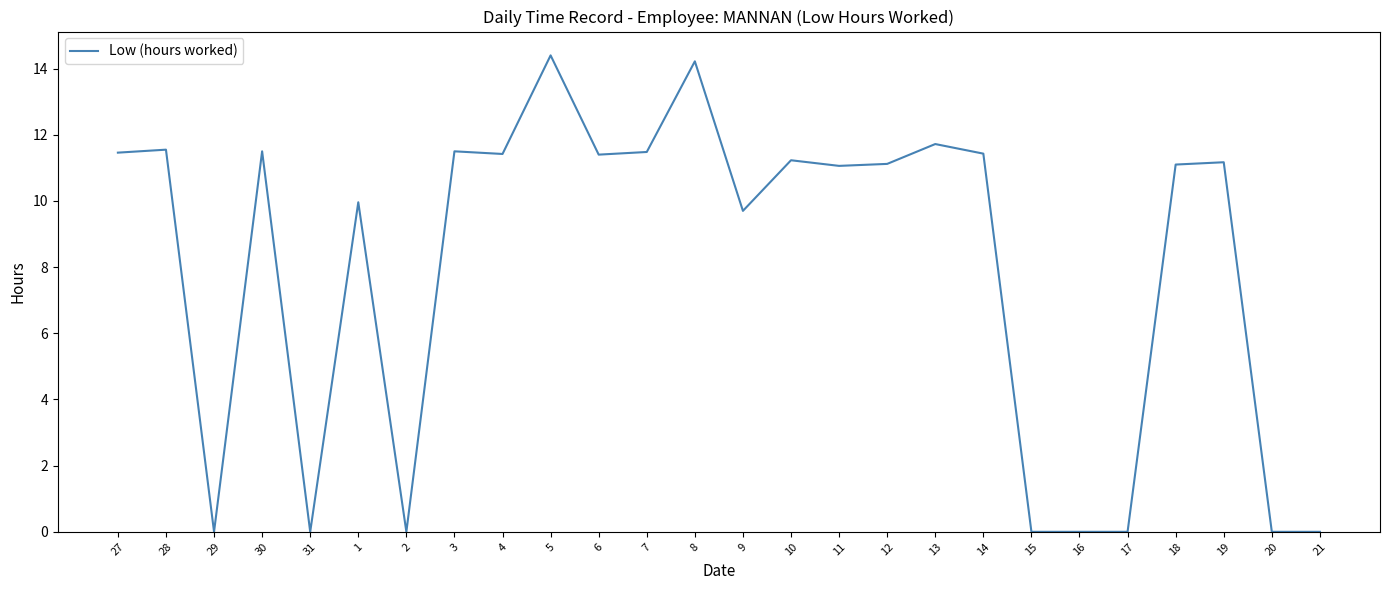

What is the maximum value shown in the chart?

14.4